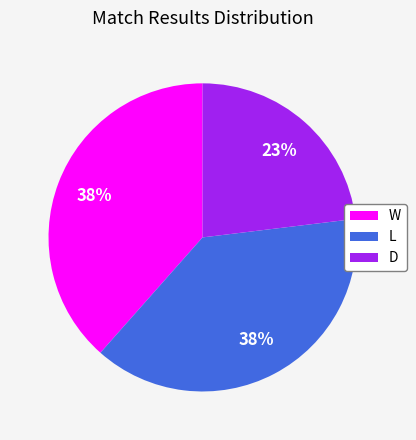

What percentage is the D slice, to the nearest percent?

23%